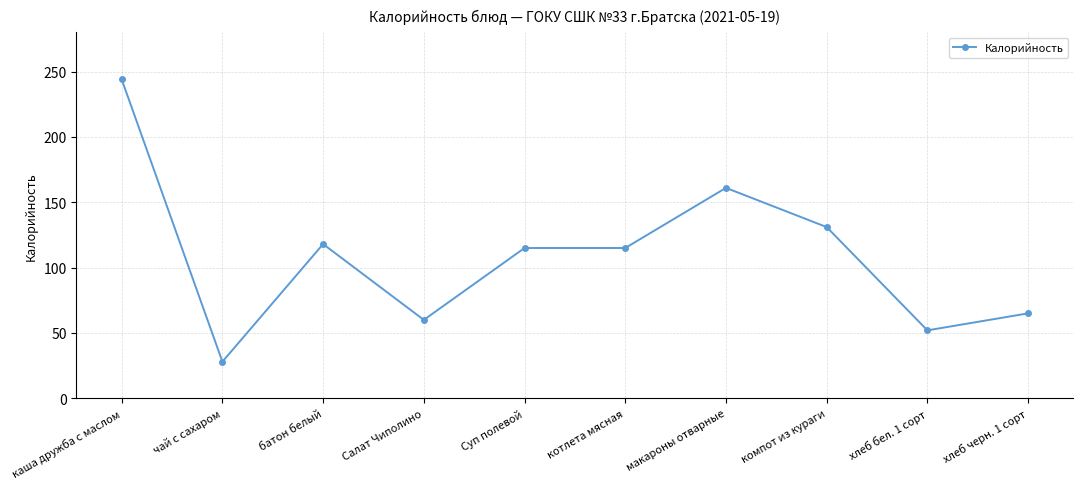

What is the ratio of the value at хлеб бел. 1 сорт to the value at каша дружба c маслом?

0.2